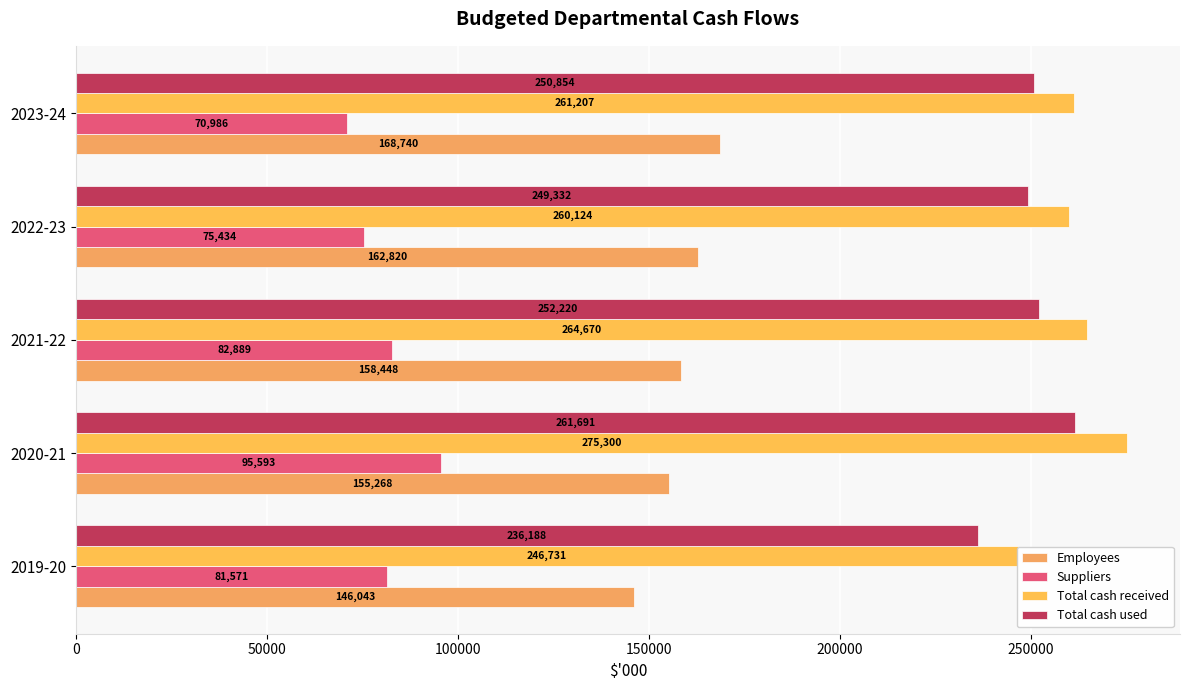

What is the value of the Total cash received bar at the 4th from the left?

260124